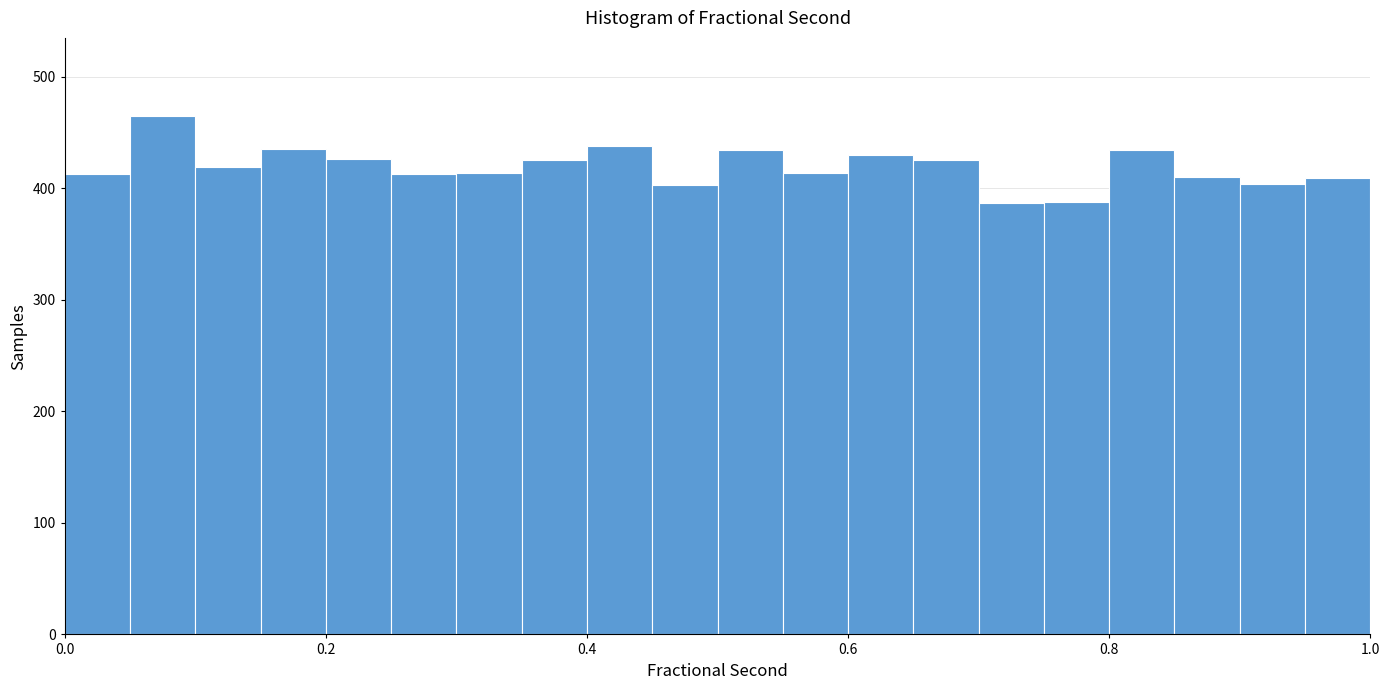

Around what value on the x-axis is the tallest bar? Give the approximate position of its centre, as read against the axis.

0.08